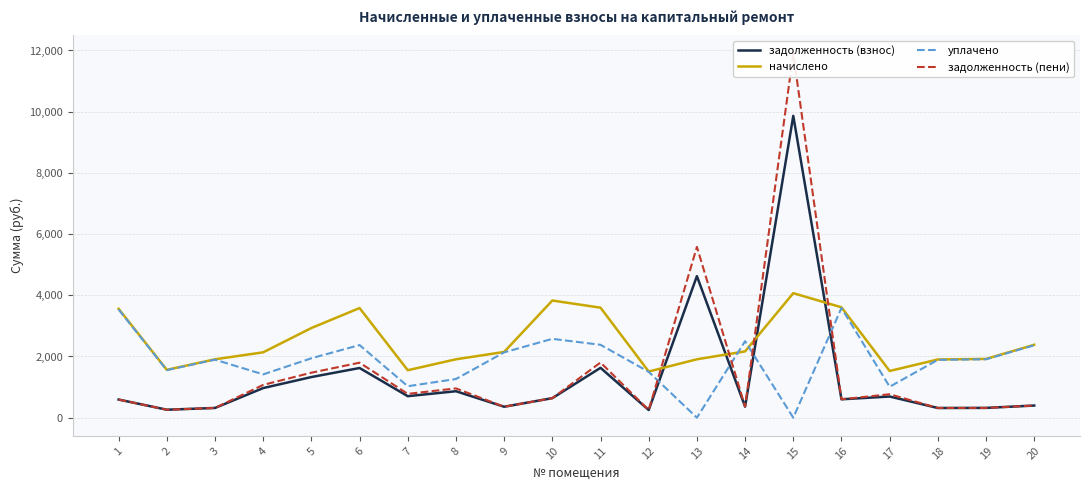

Which has a higher value, 1 or 12?

1